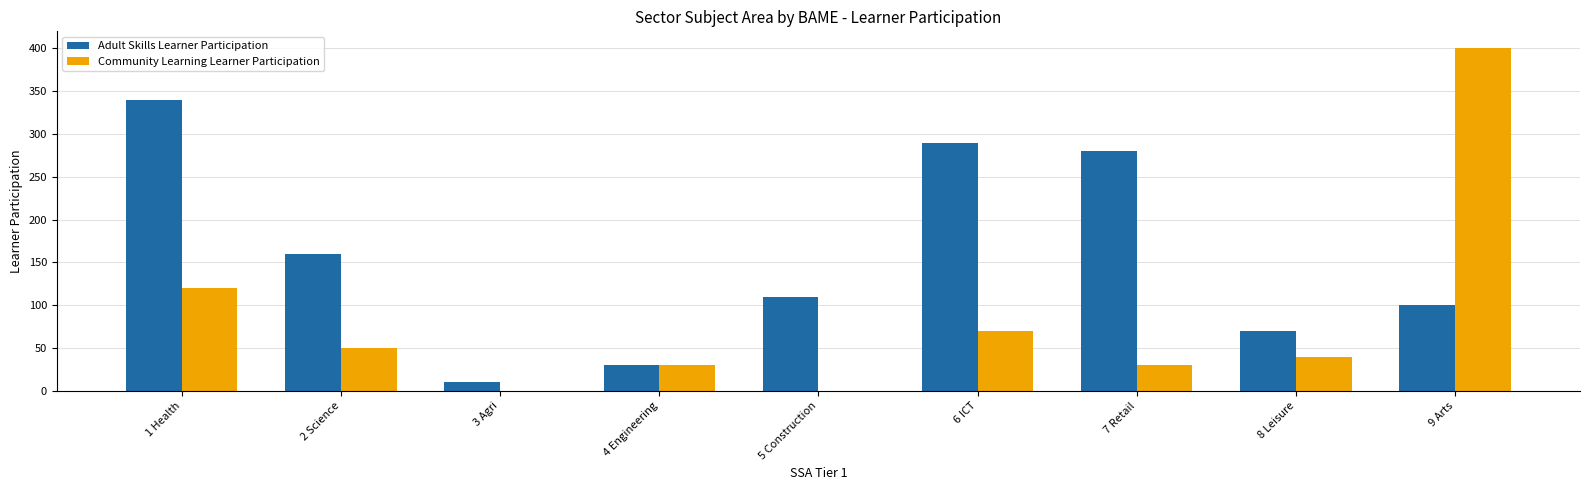

The Community Learning Learner Participation series shows 400 at 9 Arts. True or false?

True